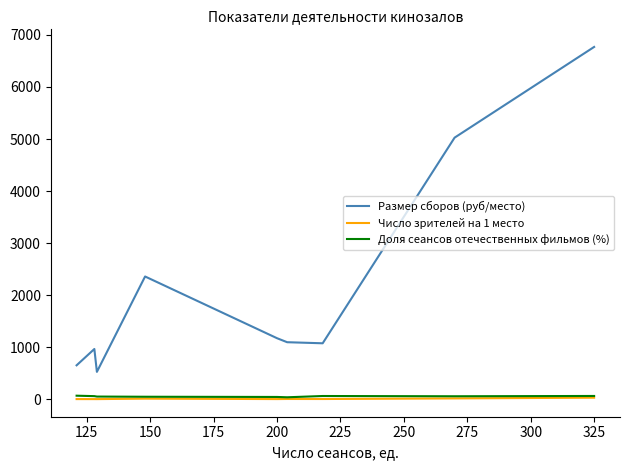

True or false: Число зрителей на 1 место and Размер сборов (руб/место) intersect in this chart.

False